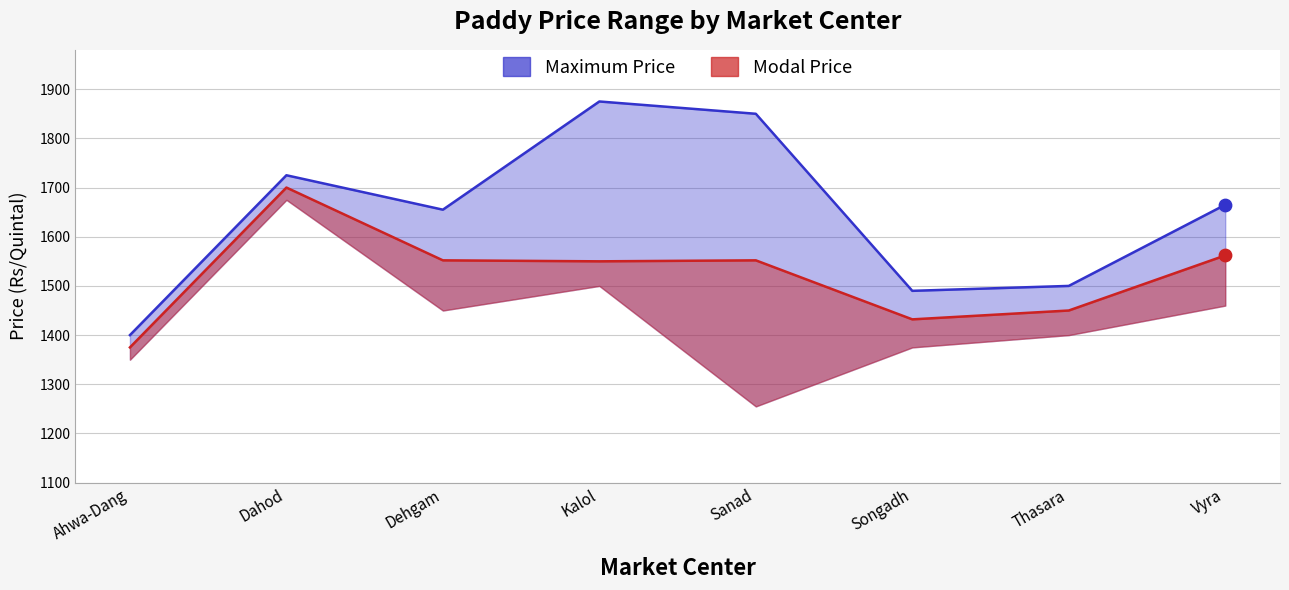

Which series reaches the maximum Y coordinate?

Maximum Price